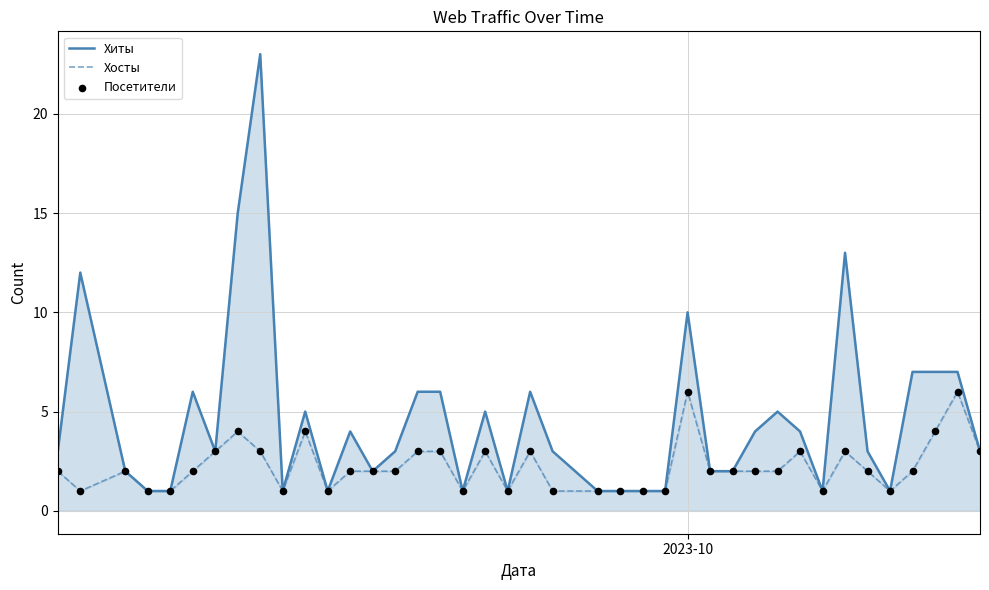

What are all the series names shown in the legend?

Хиты, Хосты, Посетители